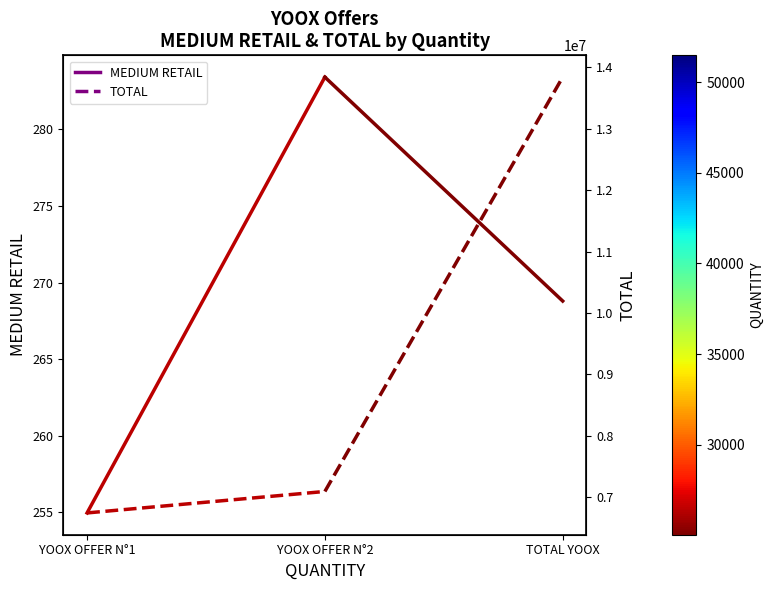

What is the value of the MEDIUM RETAIL point at the 1st from the left?

255.0